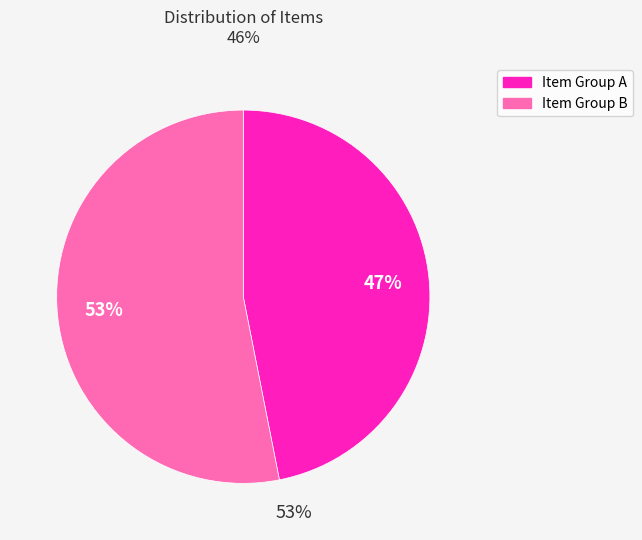

Approximately how many times larger is the value at Item Group B compared to Item Group A?

1.1